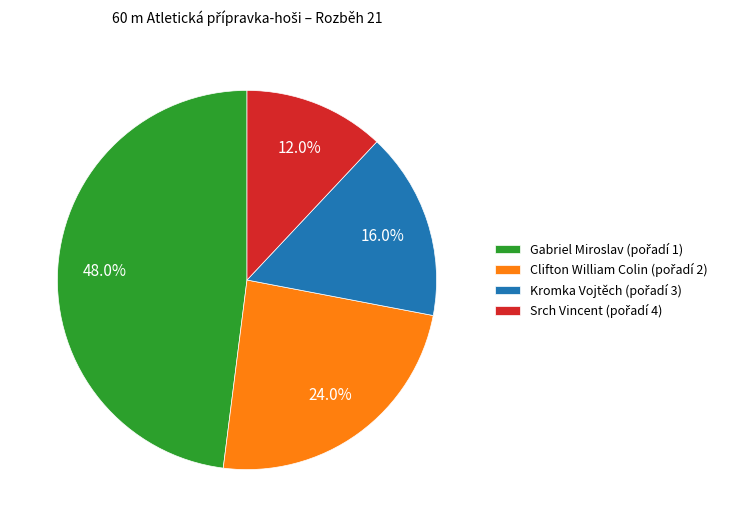

Is the sum of Gabriel Miroslav and Srch Vincent greater than half?

Yes